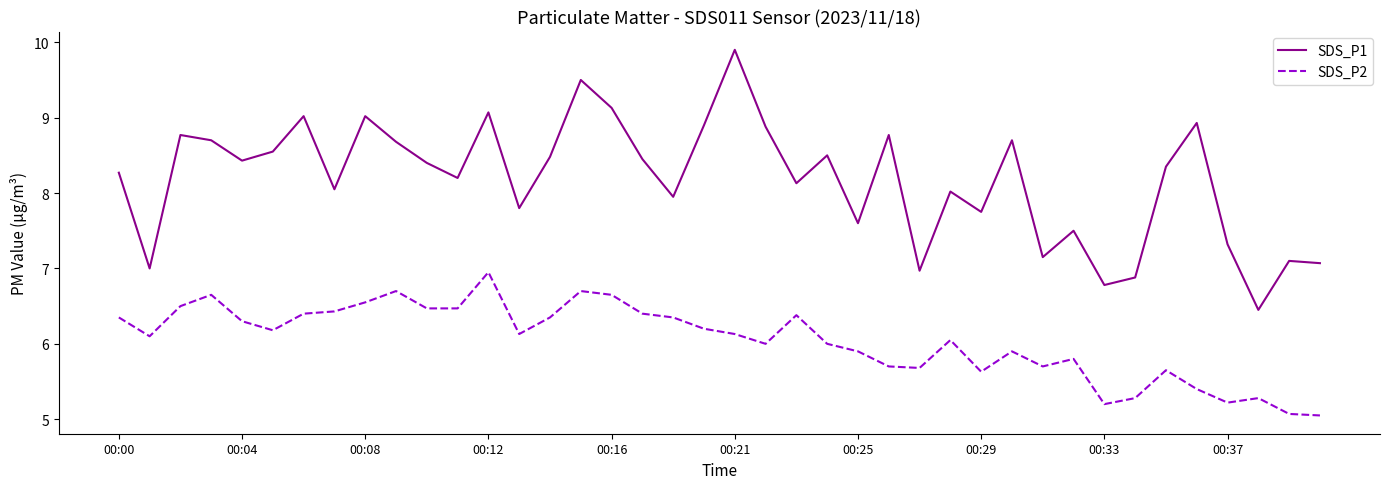

True or false: SDS_P1 and SDS_P2 intersect in this chart.

False